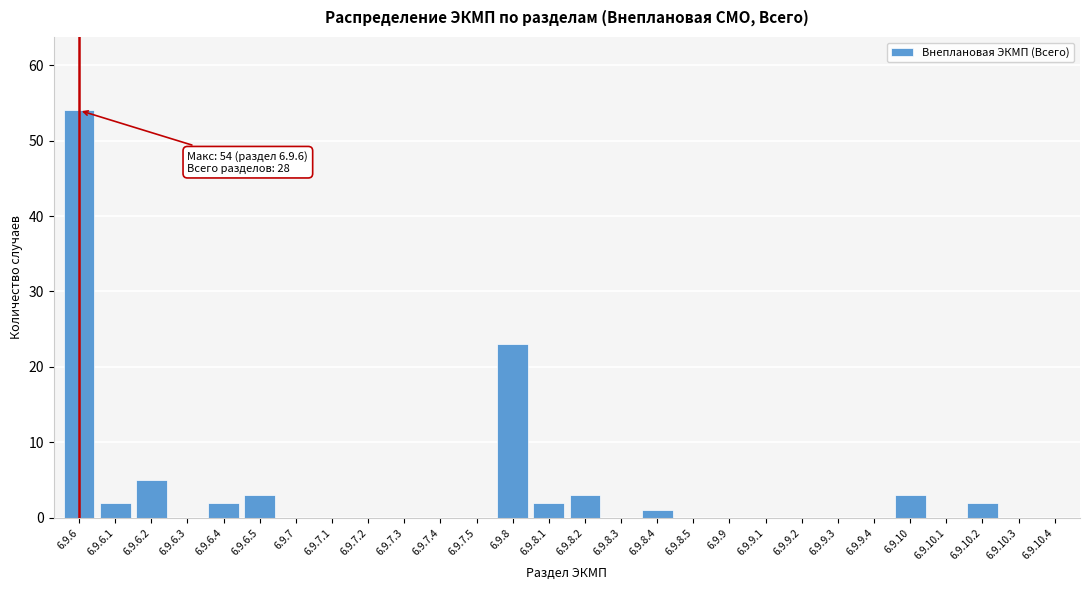

Reading left to right, transcribe all the data shown in this chart.

6.9.6=54	6.9.6.1=2	6.9.6.2=5	6.9.6.3=0	6.9.6.4=2	6.9.6.5=3	6.9.7=0	6.9.7.1=0	6.9.7.2=0	6.9.7.3=0	6.9.7.4=0	6.9.7.5=0	6.9.8=23	6.9.8.1=2	6.9.8.2=3	6.9.8.3=0	6.9.8.4=1	6.9.8.5=0	6.9.9=0	6.9.9.1=0	6.9.9.2=0	6.9.9.3=0	6.9.9.4=0	6.9.10=3	6.9.10.1=0	6.9.10.2=2	6.9.10.3=0	6.9.10.4=0